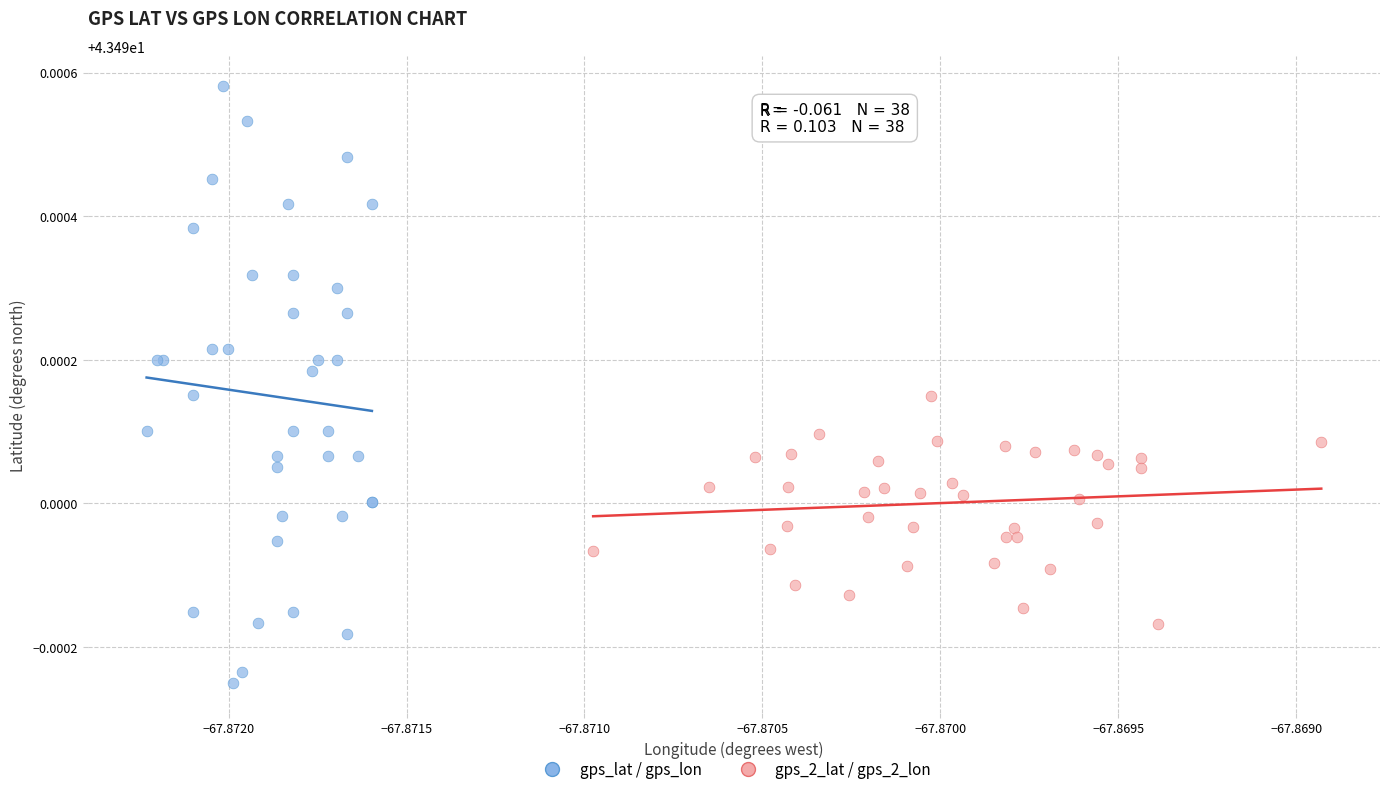

Which series contains the highest Y value?

gps_lat / gps_lon